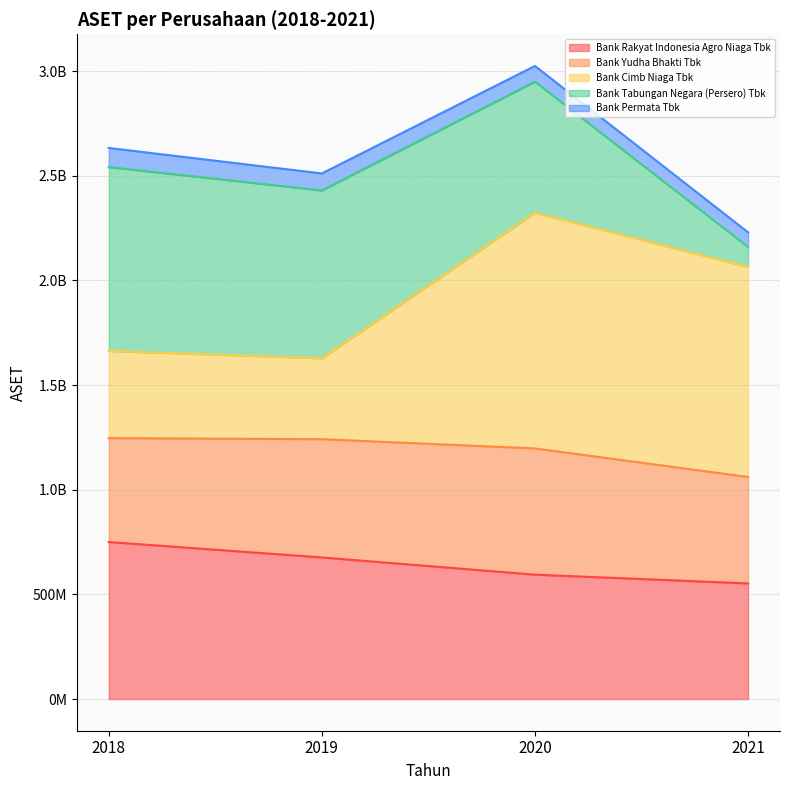

Does the chart have visible grid lines?

Yes